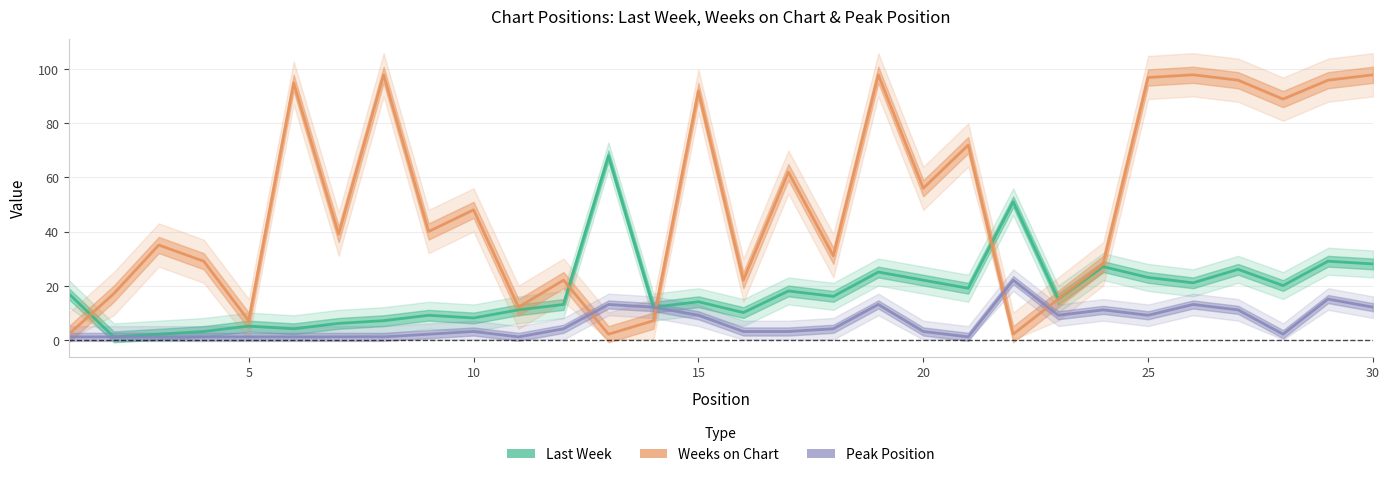

What is the total value across all series at 25?

100